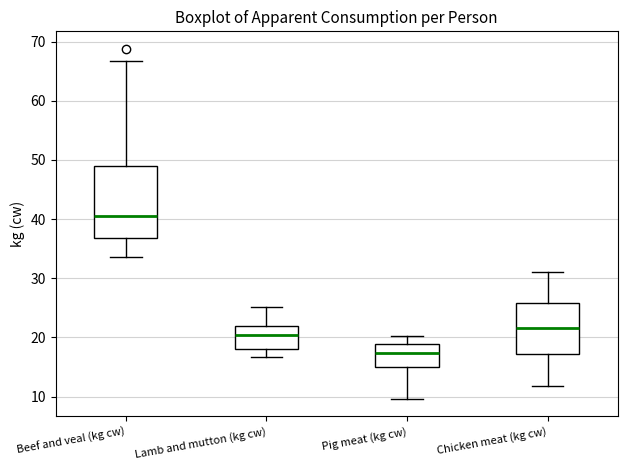

Where is the upper edge of the box for Beef and veal (kg cw) on the y-axis? The values are not printed on the chart, so give them approximately, as read against the axis.

49